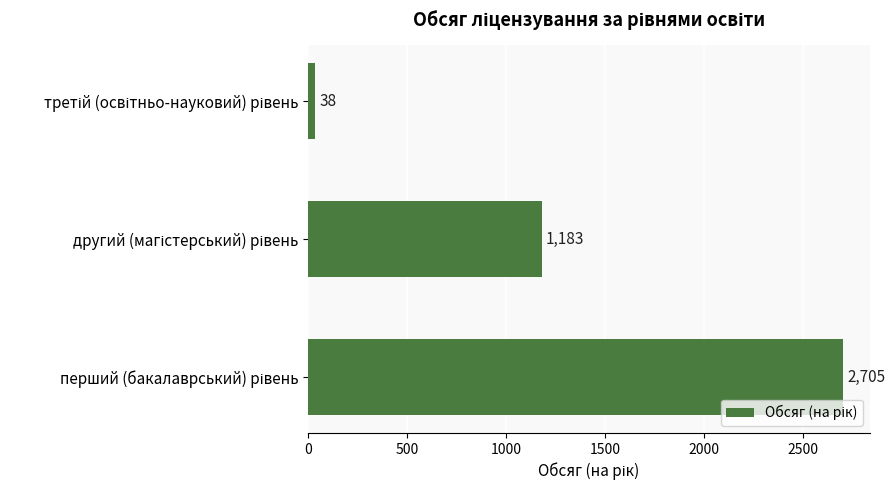

What is the average value?

1309